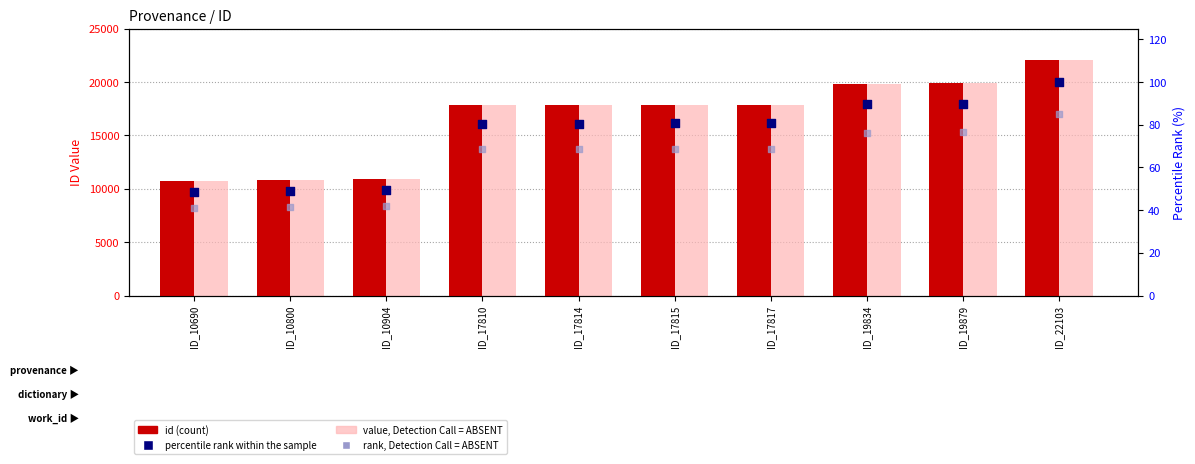

Is the value of id (count) at ID_22103 greater than the value of value (absent) at ID_17810?

Yes